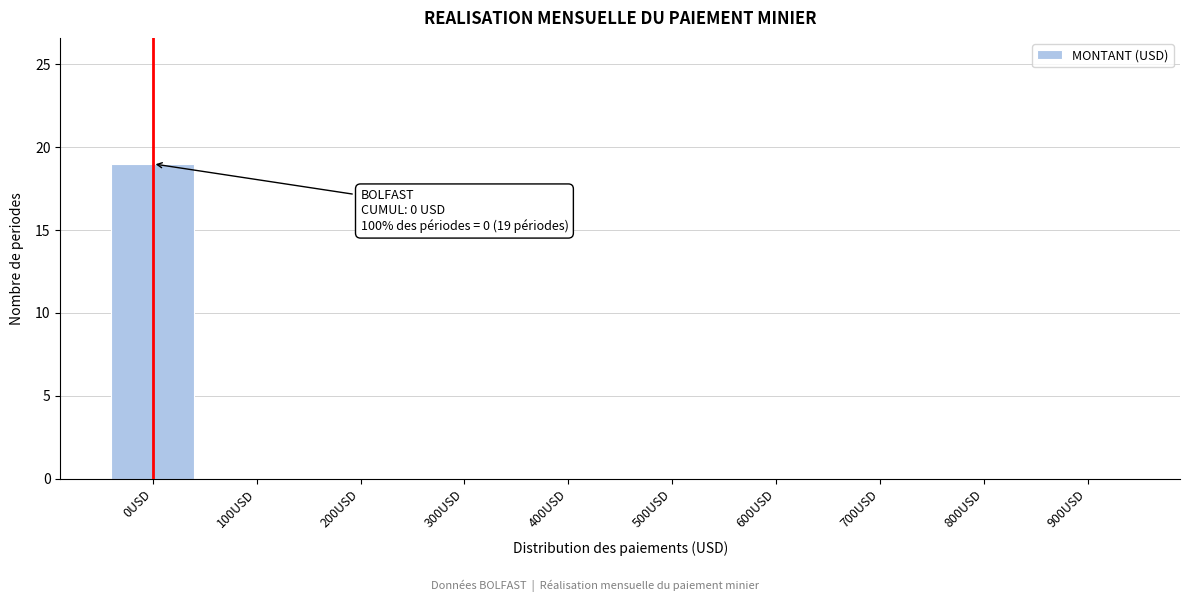

Reading left to right, list all the values displayed in this chart.

0USD=19	100USD=0	200USD=0	300USD=0	400USD=0	500USD=0	600USD=0	700USD=0	800USD=0	900USD=0